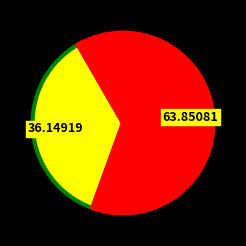

Is there any slice that represents more than half of the pie?

Yes